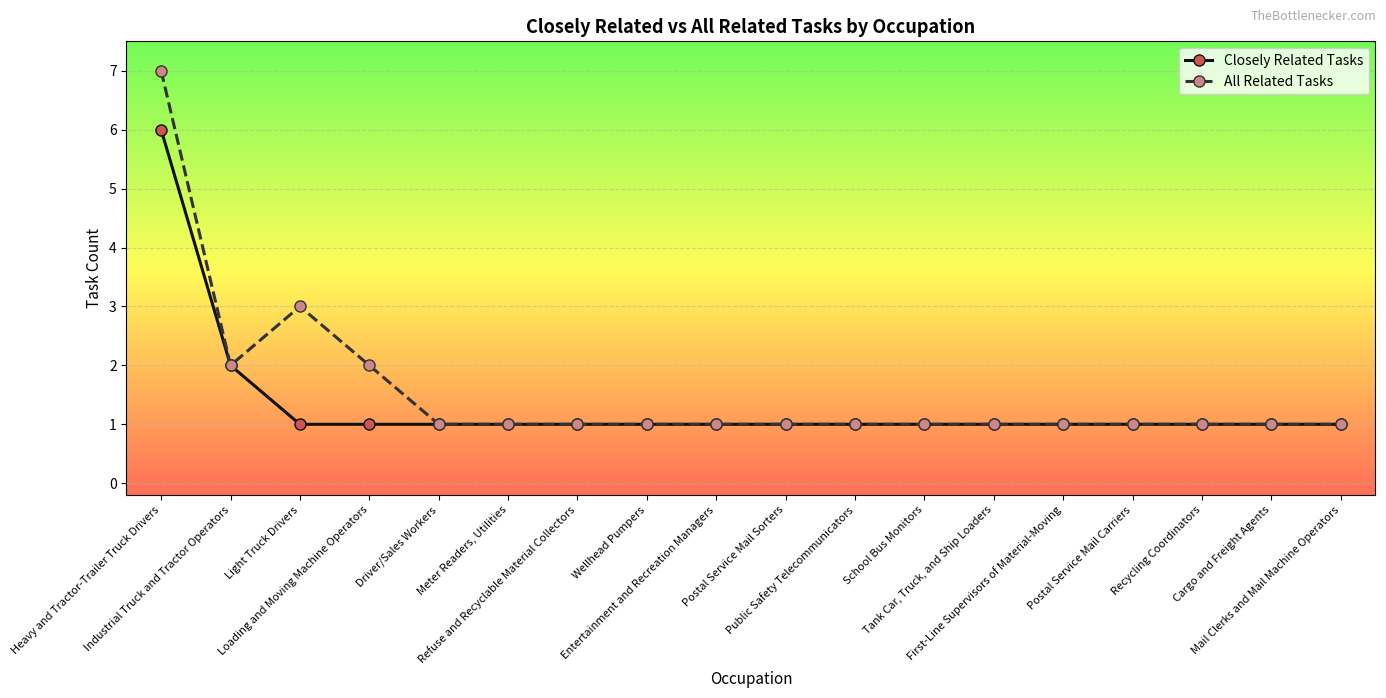

True or false: All Related Tasks has more than 0 interior local peaks.

True